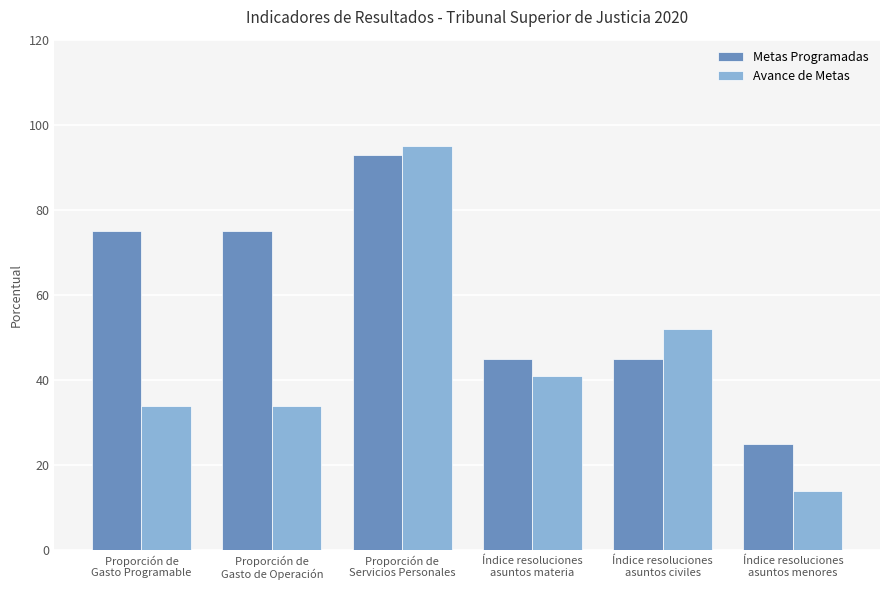

The value of Avance de Metas at Índice resoluciones
asuntos menores is 14. True or false?

True